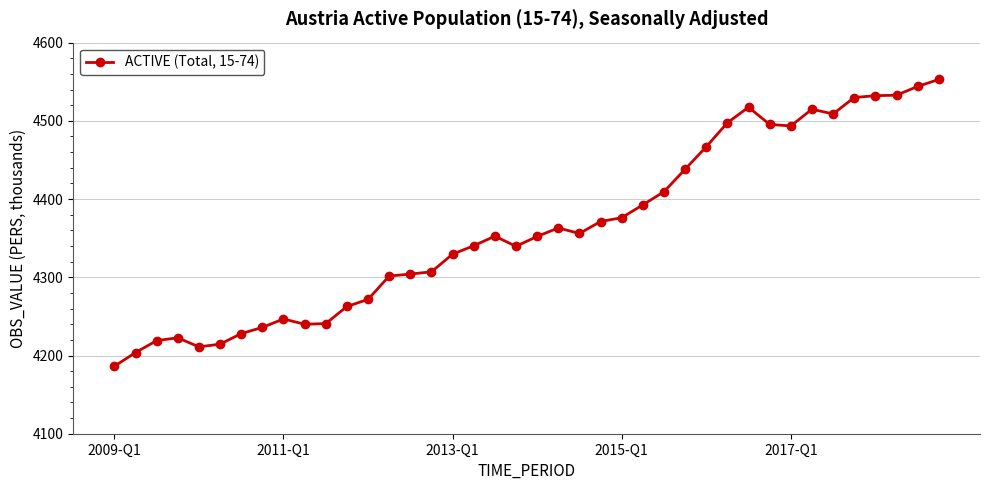

What is the value of the 35th point from the left?

4508.8